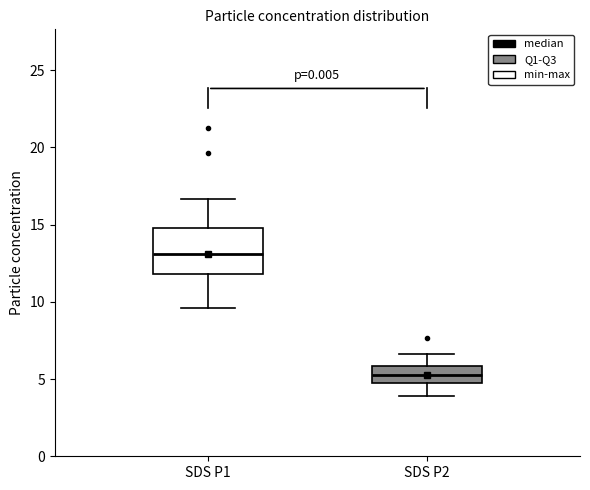

Which box has the highest median line?

SDS P1